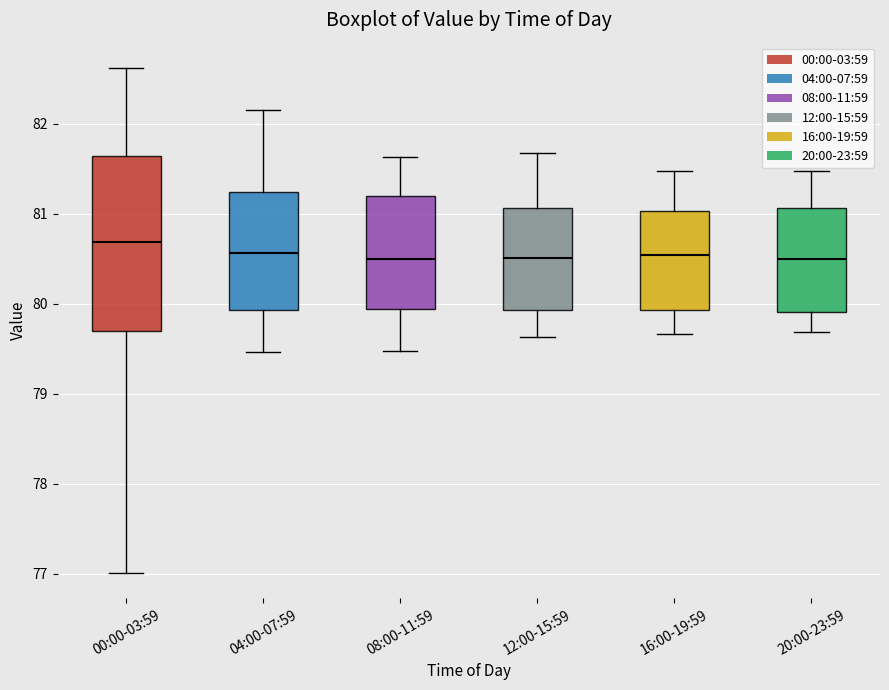

Which box is the tallest, from its lower edge to its upper edge?

00:00-03:59